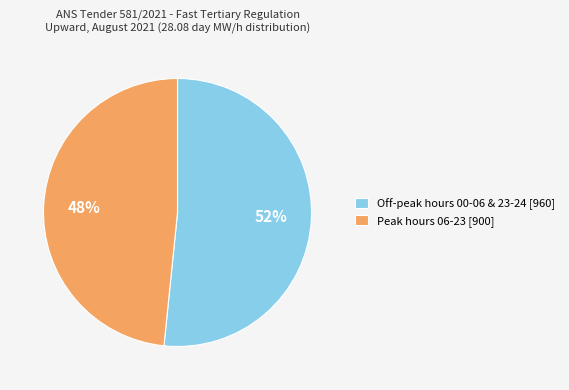

Which slice represents more than half of the pie?

Off-peak hours 00-06 & 23-24 [960]